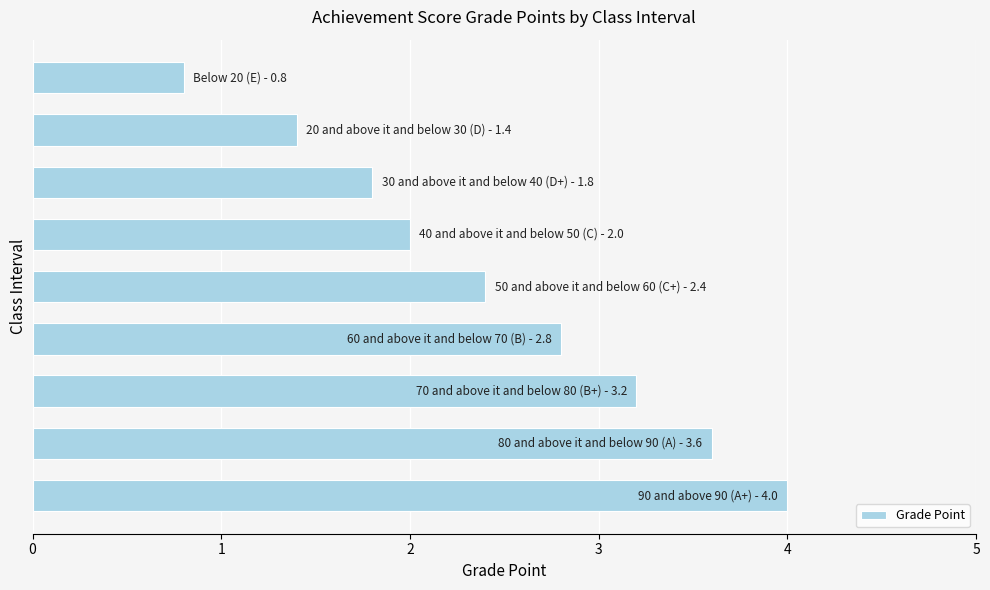

What is the smallest value displayed?

0.8